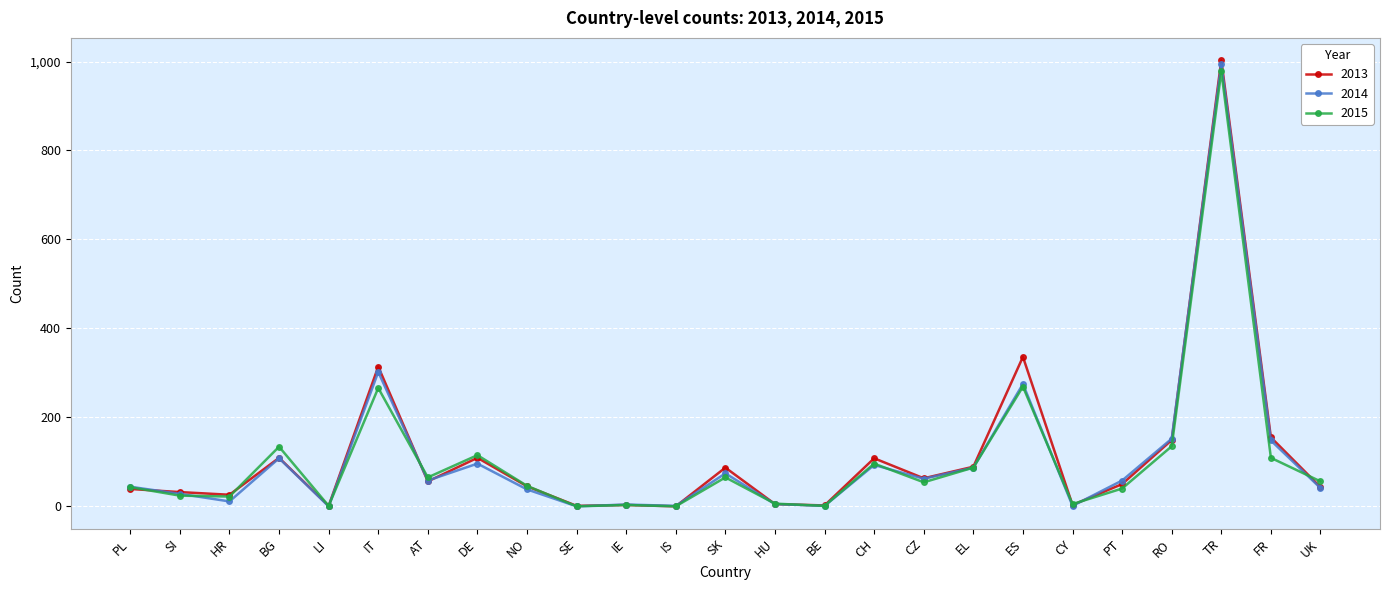

Which label corresponds to the largest value in the chart?

TR